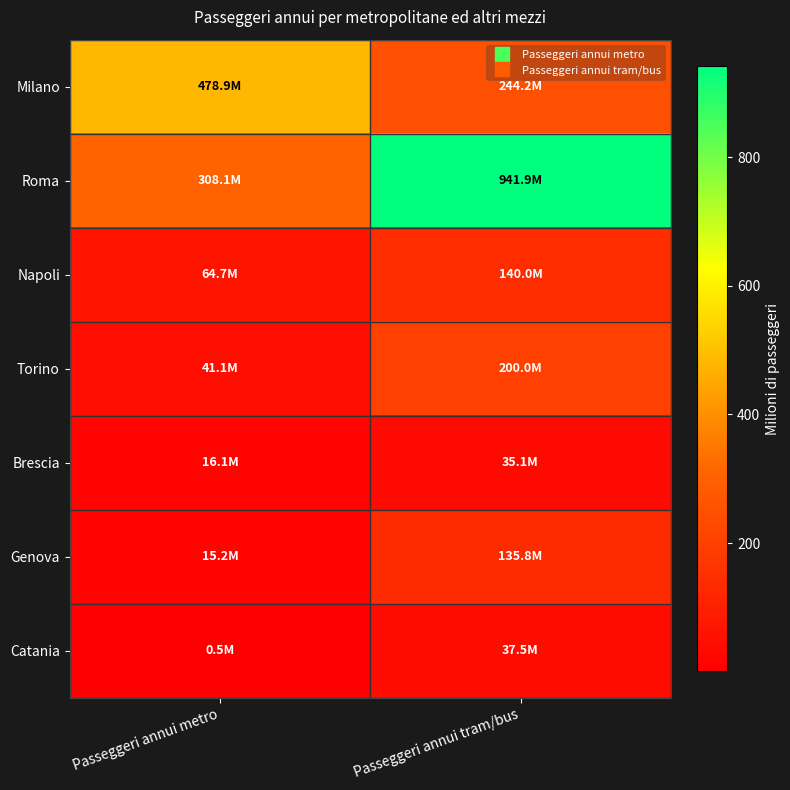

What is the total value across all series at Passeggeri annui tram/bus?

1734.5